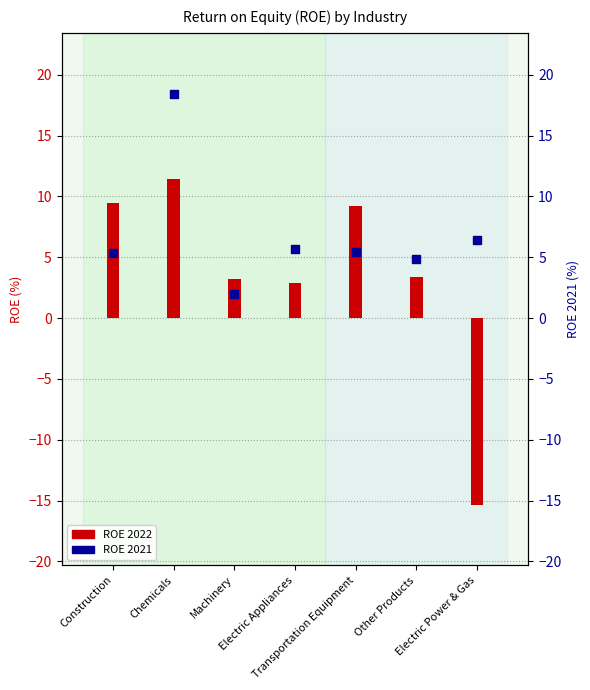

Which series has the largest Y range (max minus min)?

ROE 2022